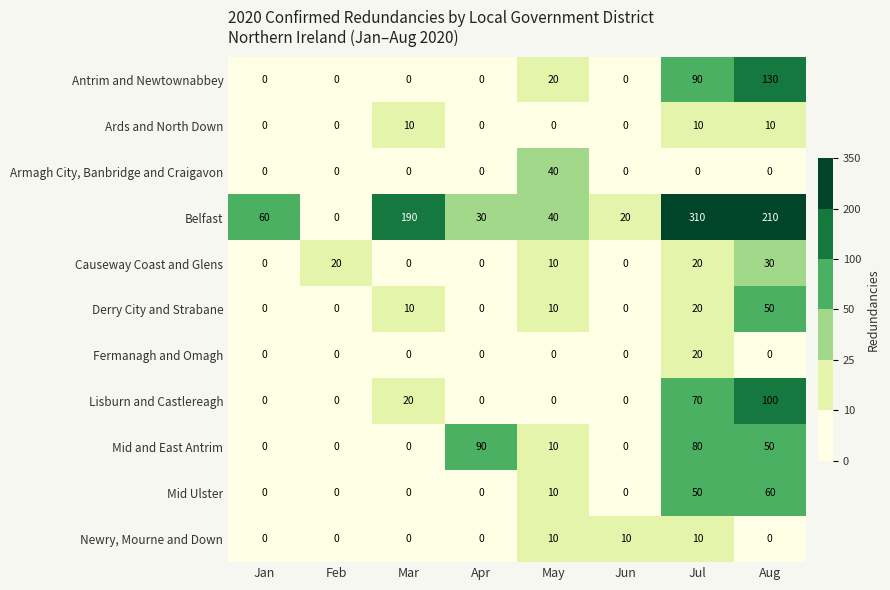

What is the sum of the Antrim and Newtownabbey values at Jul and Mar?

90